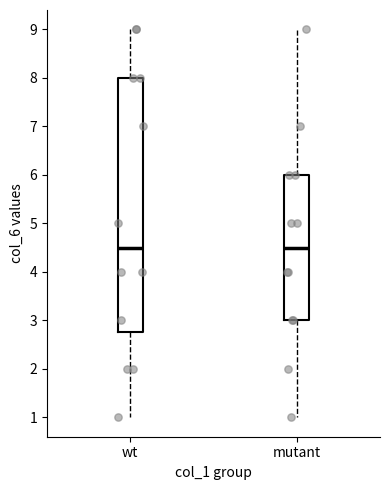

Where does the median line of the box for mutant sit on the y-axis? The values are not printed on the chart, so give them approximately, as read against the axis.

4.5